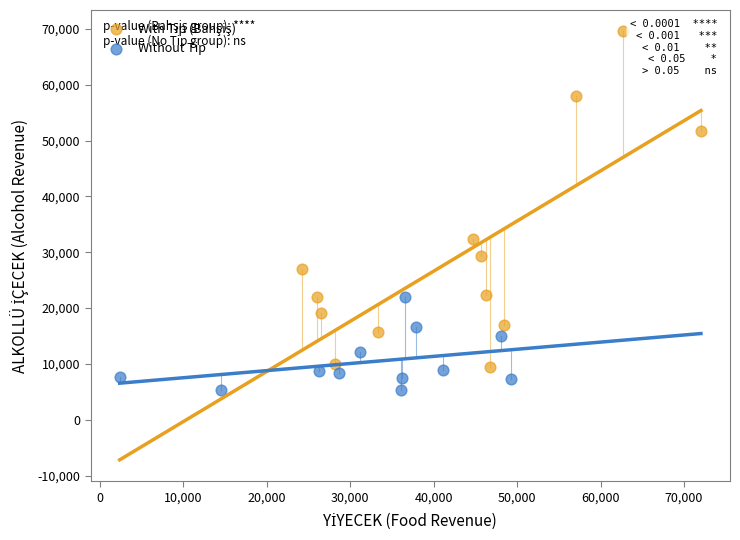

Which series contains the lowest Y value?

Without Tip